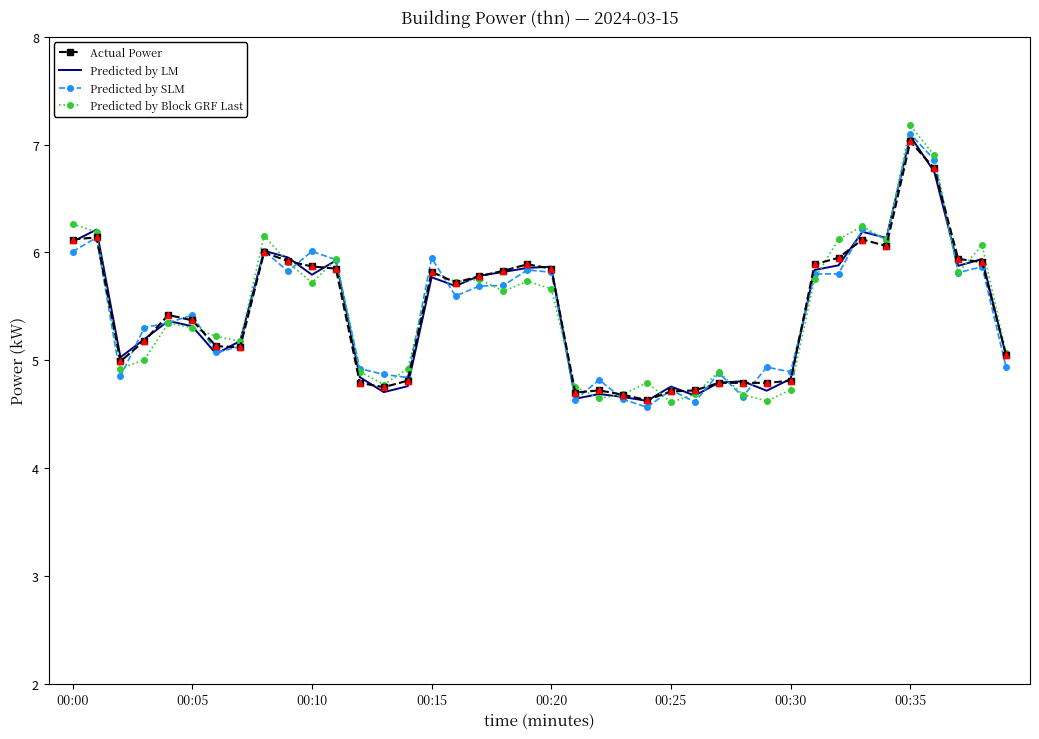

What is the lowest value of the Predicted by Block GRF Last series?

4.6